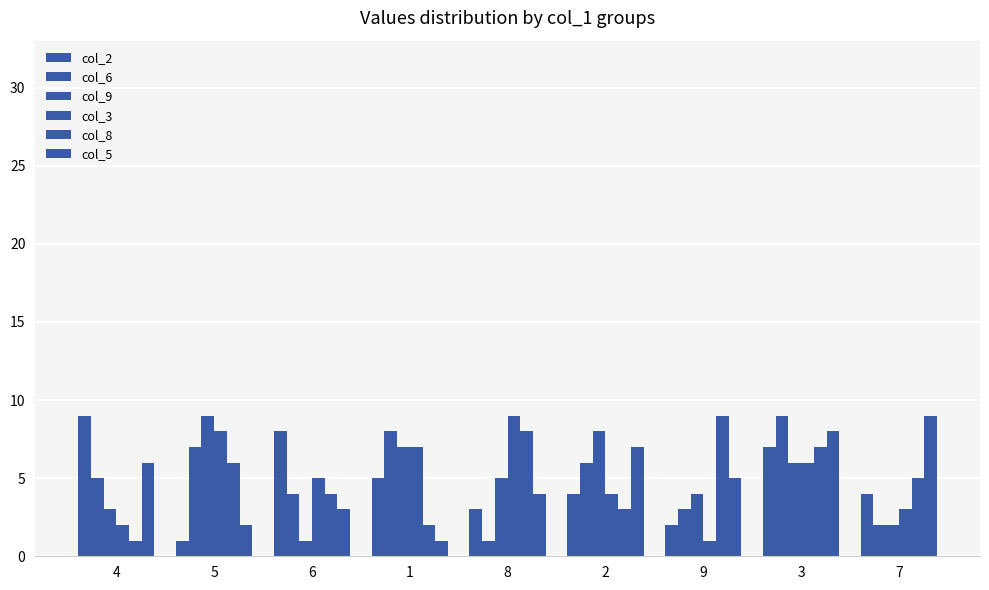

How many data points in col_5 are less than 5?

4